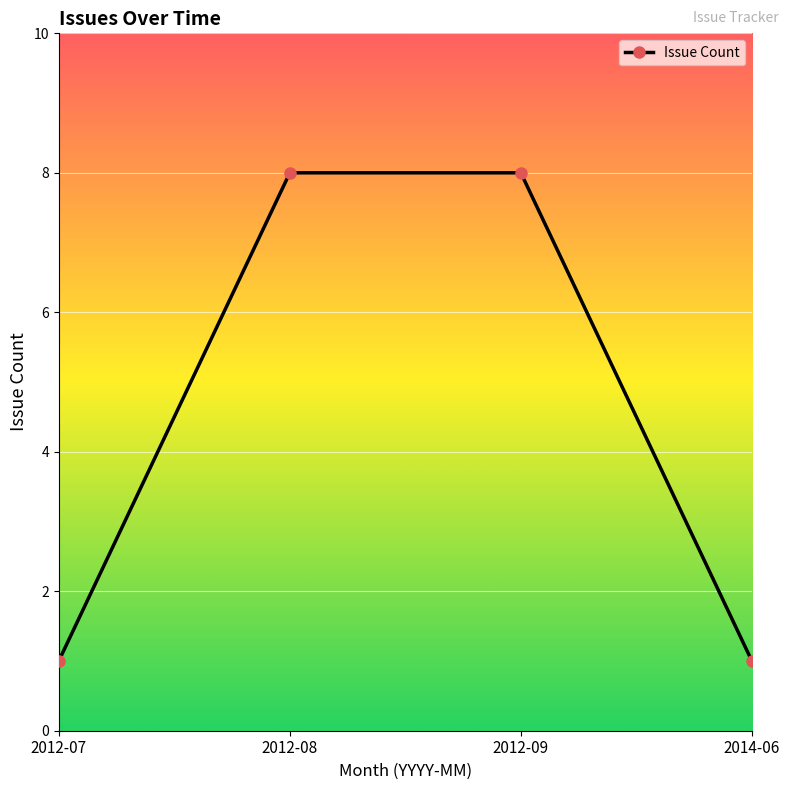

How many values are between 1 and 8?

4